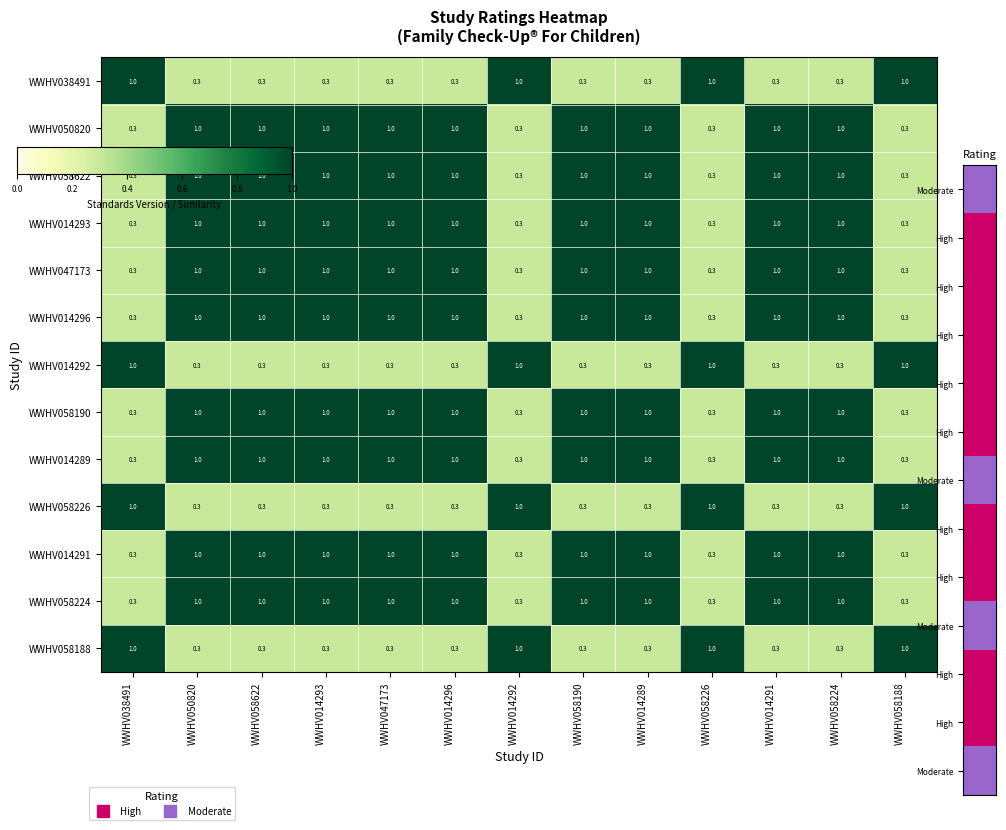

What is the difference between the maximum and minimum values in the WWHV014296 series?

0.7